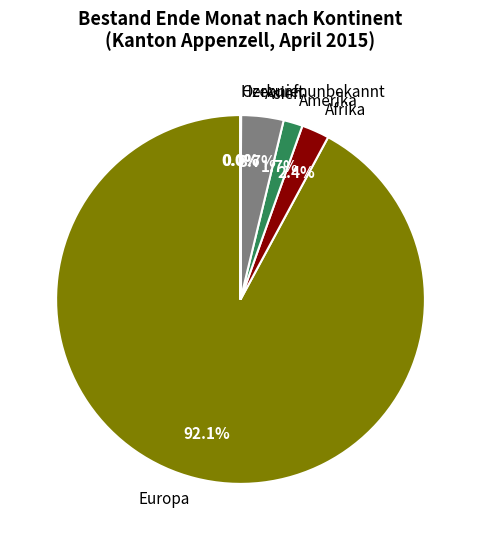

What percentage is NOT represented by Amerika?

98.3%